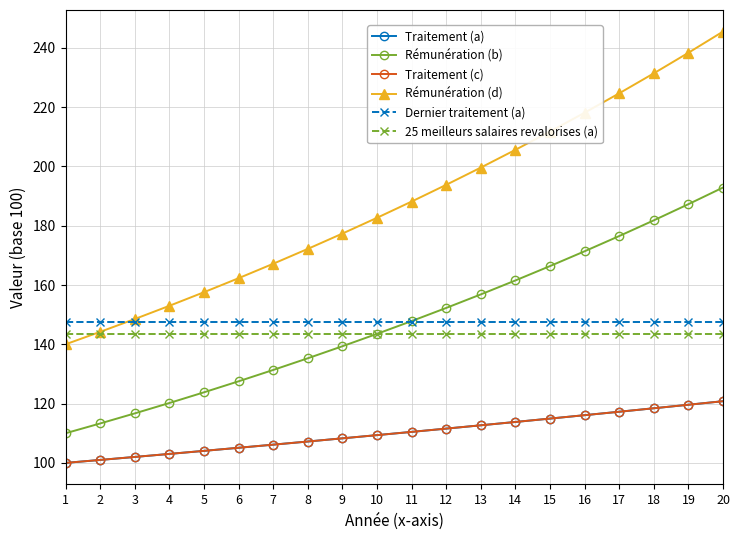

At which category is the sum across all series the highest?

20